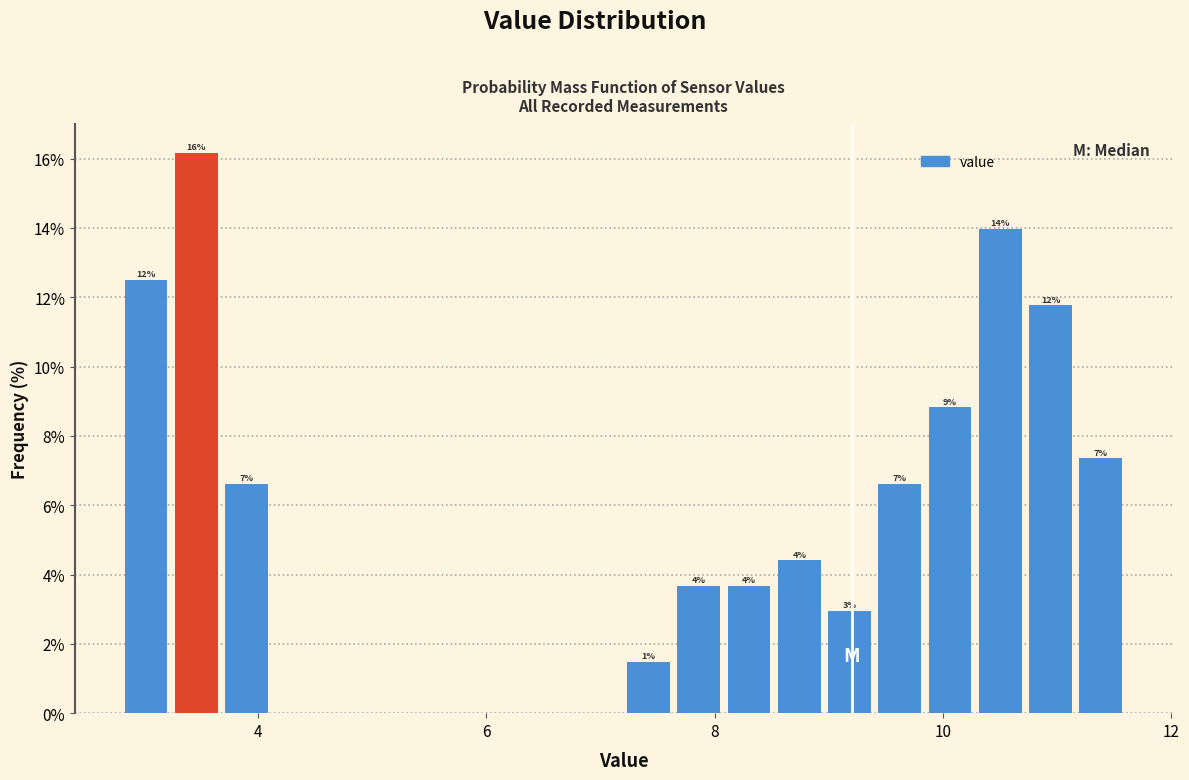

Around what value on the x-axis is the tallest bar? Give the approximate position of its centre, as read against the axis.

3.4